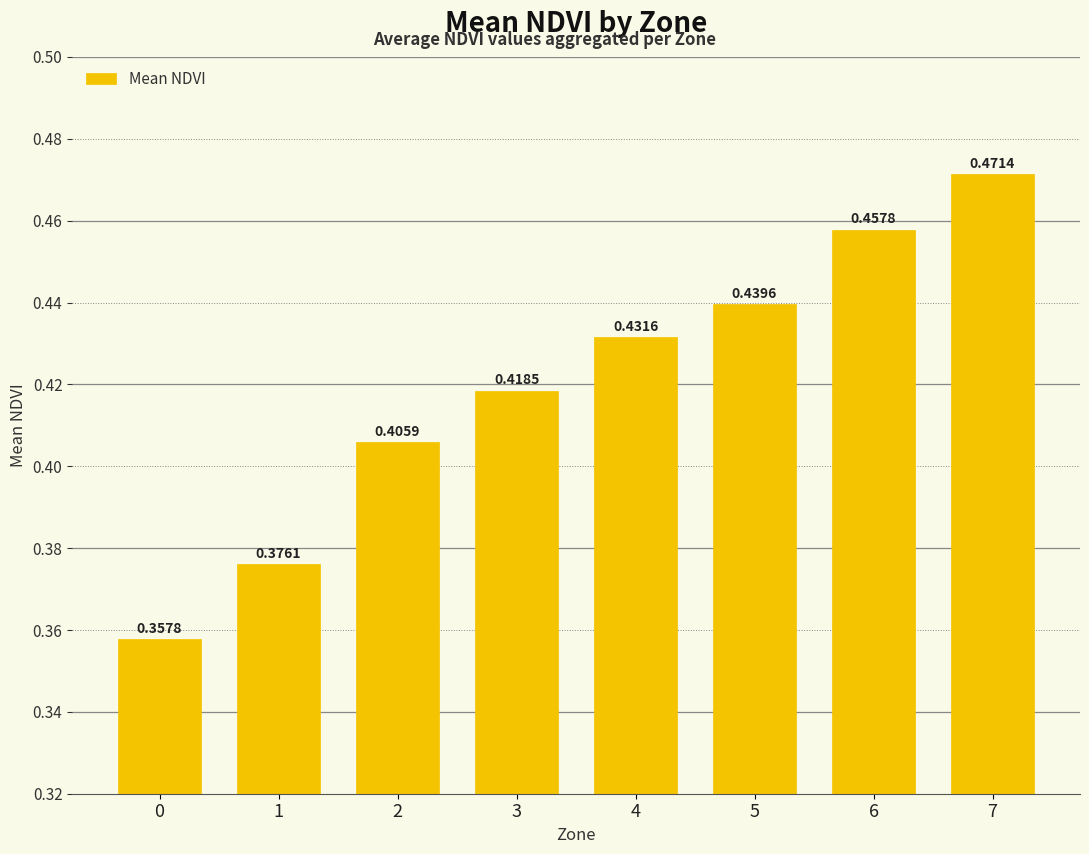

Are the bars grouped side by side (vs. stacked)?

No